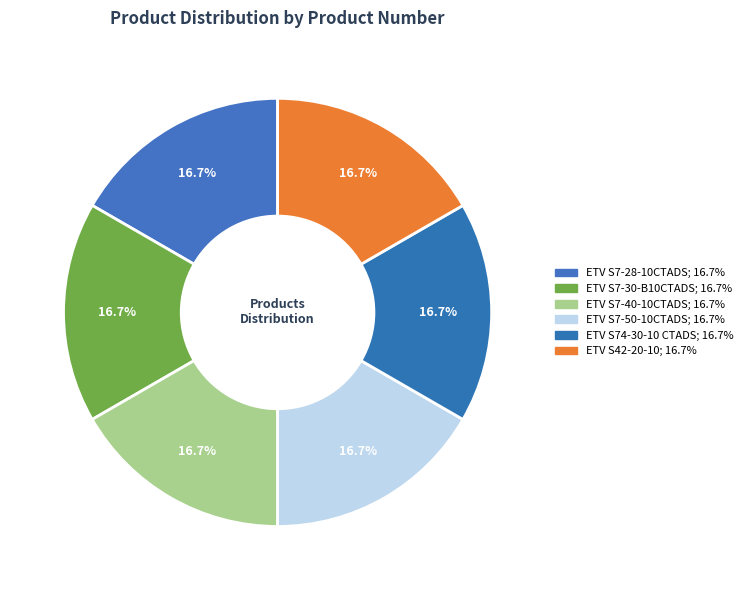

To the nearest percent, what portion does ETV S7-30-B10CTADS represent?

17%